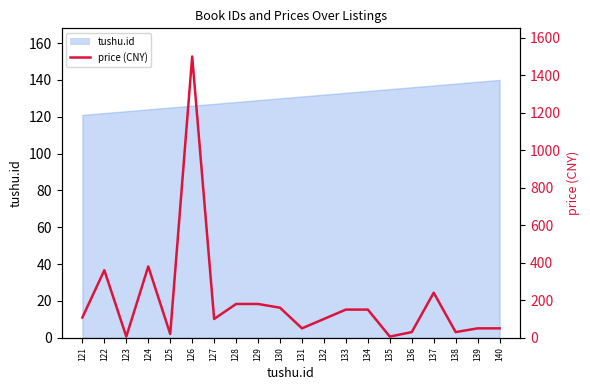

Between 136 and 129, which is larger?

129